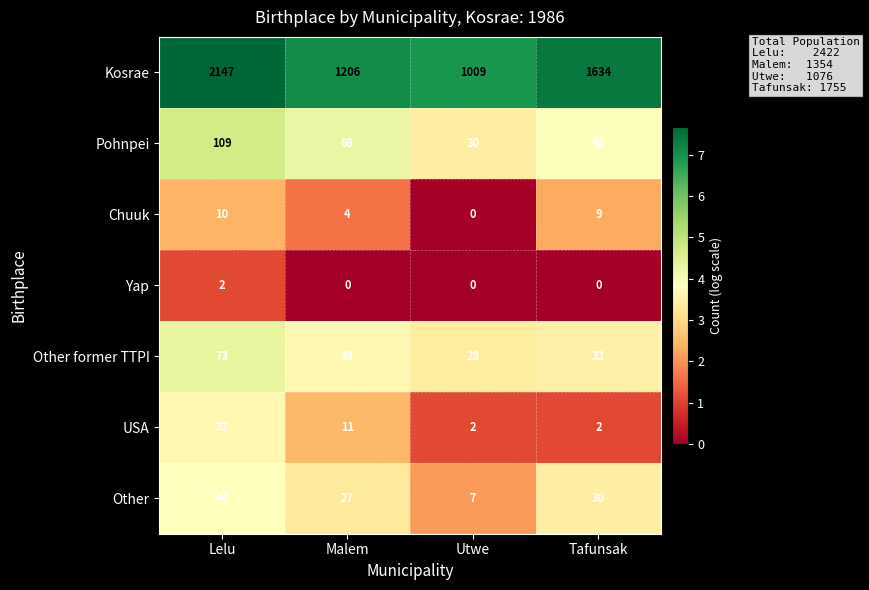

What is the difference between the highest and lowest values at Utwe?

1009